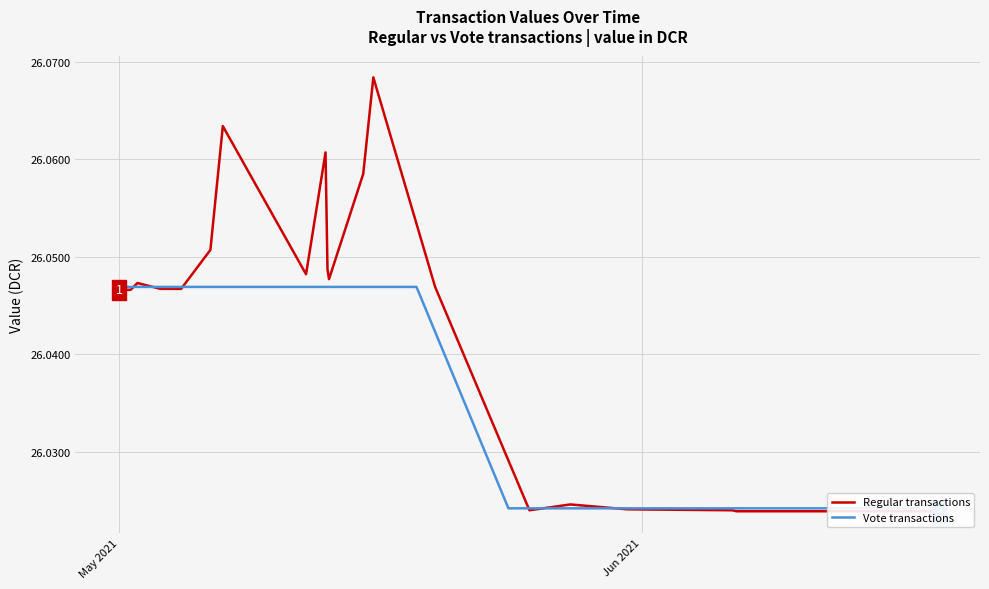

How many lines are shown in the chart?

2